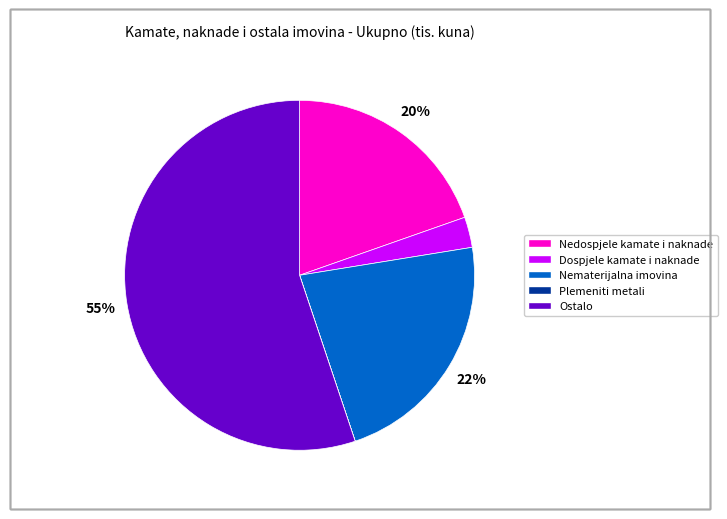

What is the largest slice in the pie chart?

Ostalo